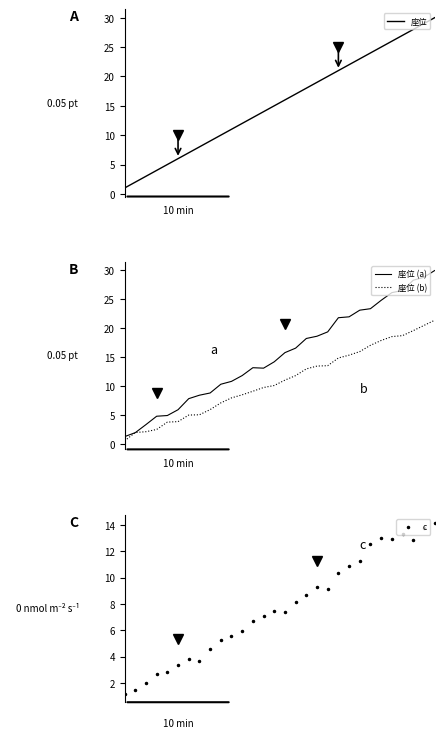

Which category has the highest value across all series?

29